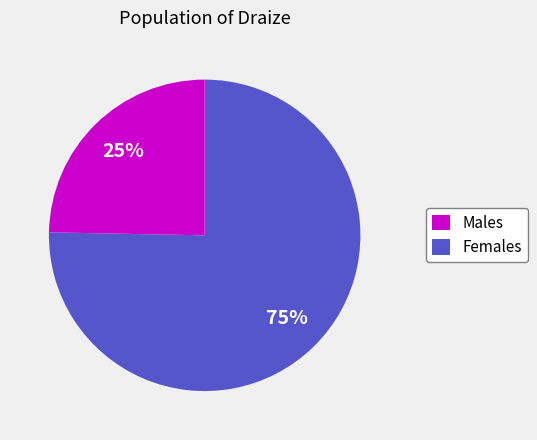

To the nearest percent, what is the average slice percentage?

50%